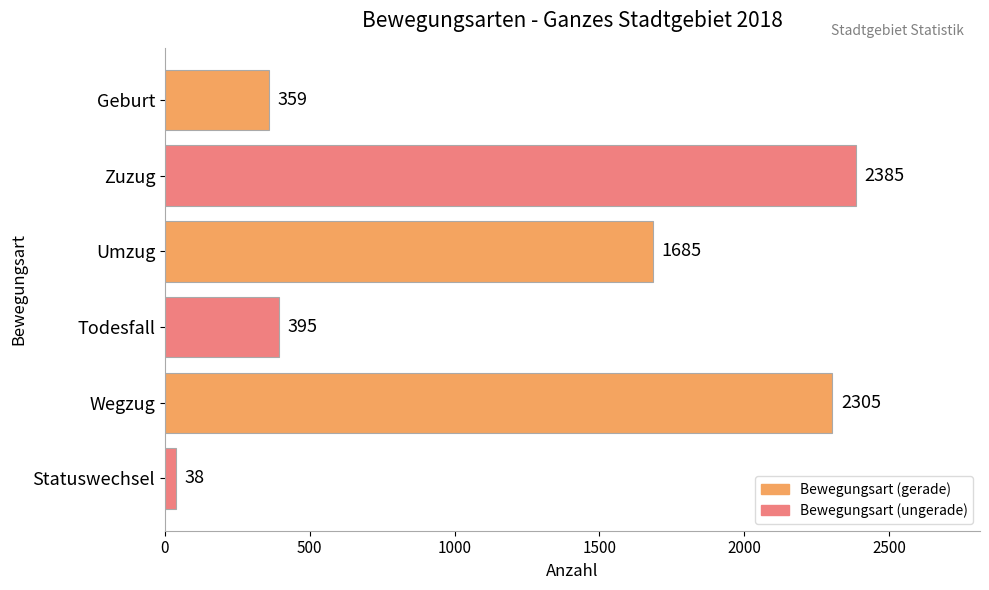

Are the bars grouped side by side (vs. stacked)?

No